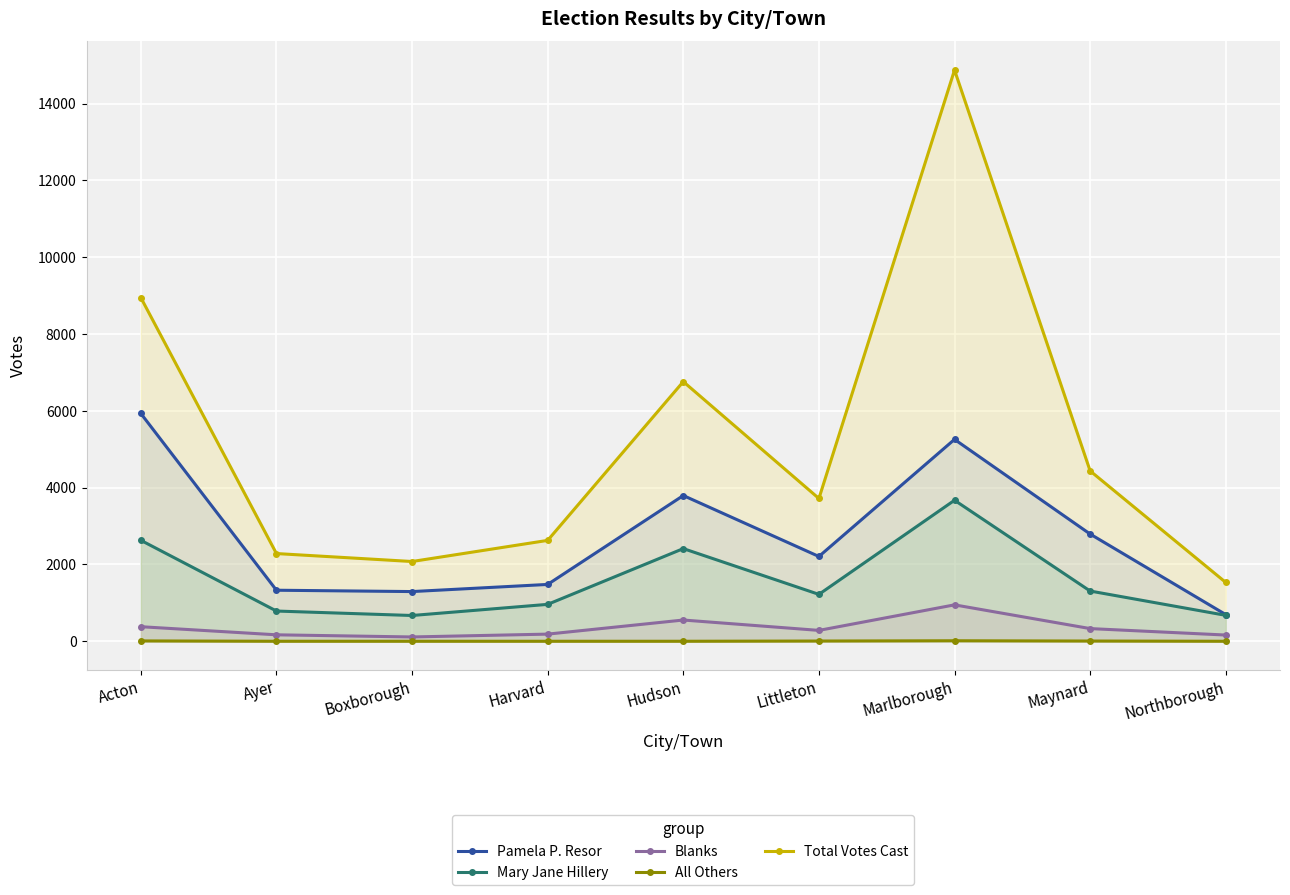

What position from the right is Ayer?

8